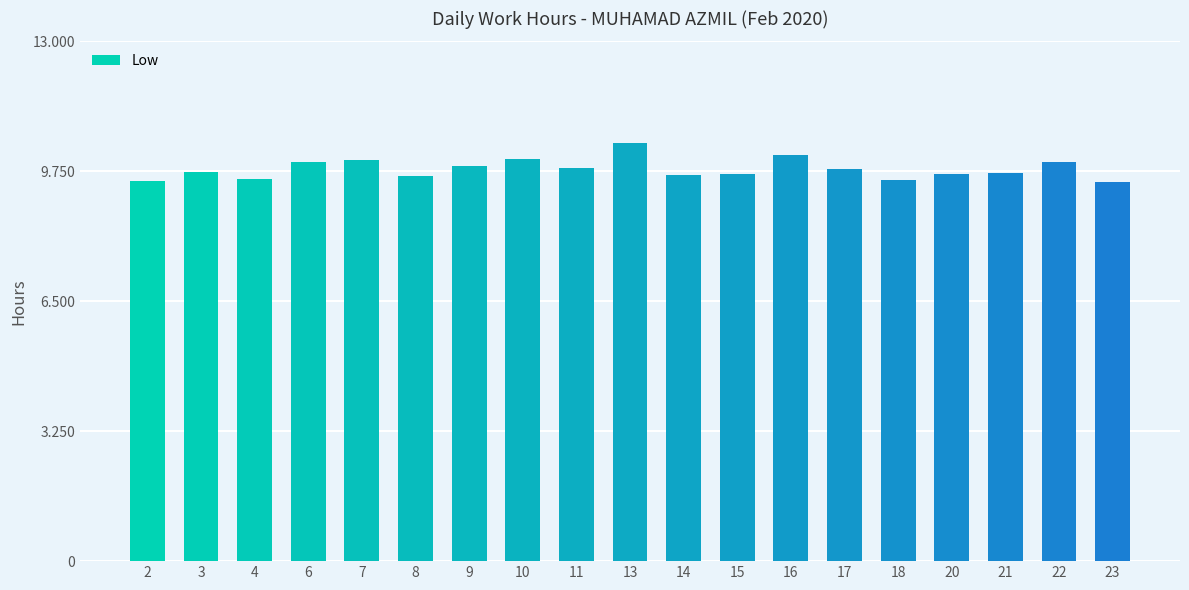

What is the sum of the values at 7 and 6?

20.0